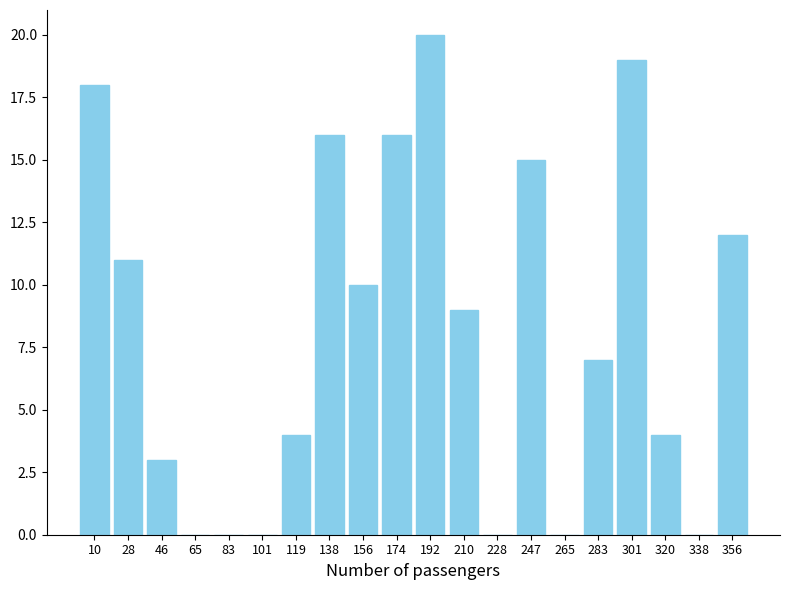

Reading left to right, transcribe all the data shown in this chart.

10=18	28=11	46=3	65=0	83=0	101=0	119=4	138=16	156=10	174=16	192=20	210=9	228=0	247=15	265=0	283=7	301=19	320=4	338=0	356=12